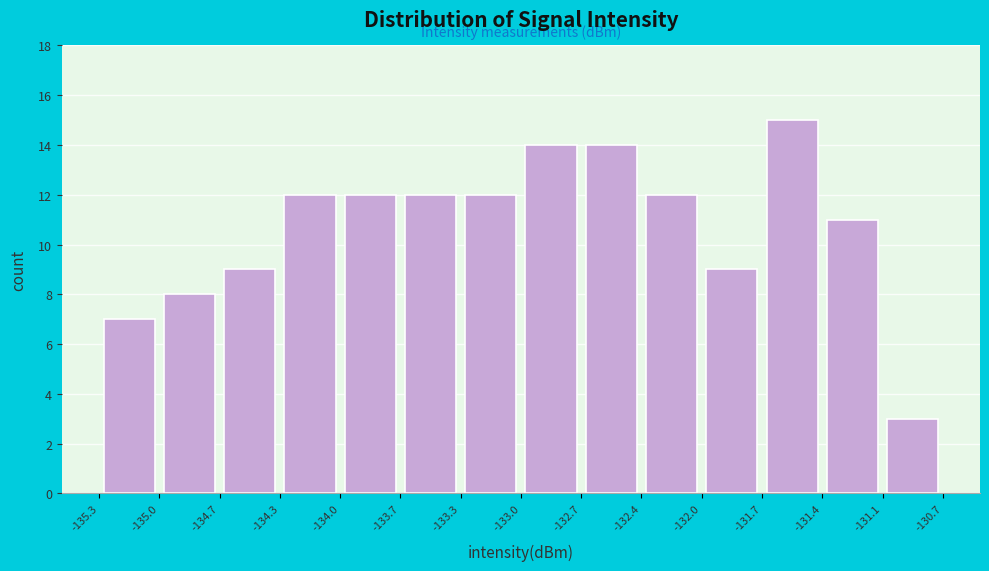

Over which range of the x-axis is the bar tallest?

-131.7 to -131.4